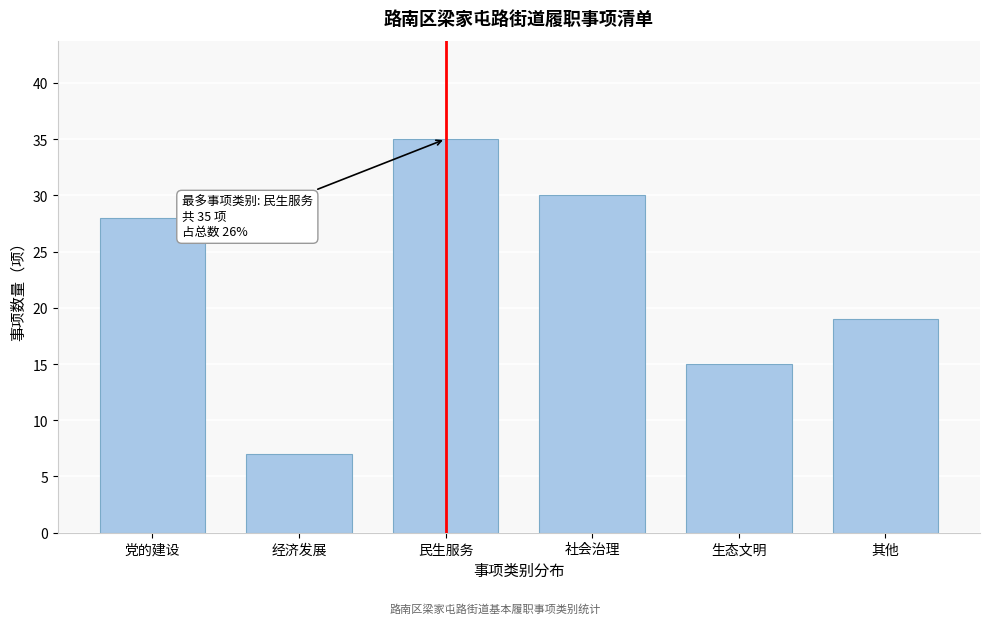

Reading right to left, transcribe all the data shown in this chart.

19	15	30	35	7	28